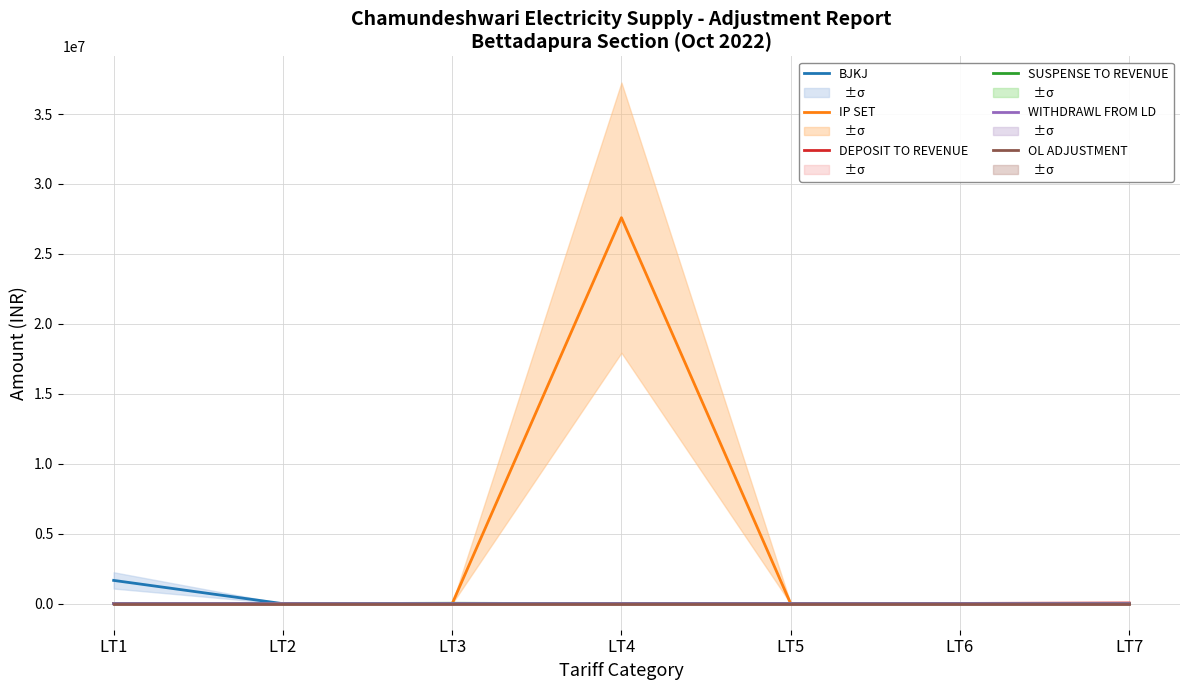

Which label corresponds to the largest value in the chart?

LT4